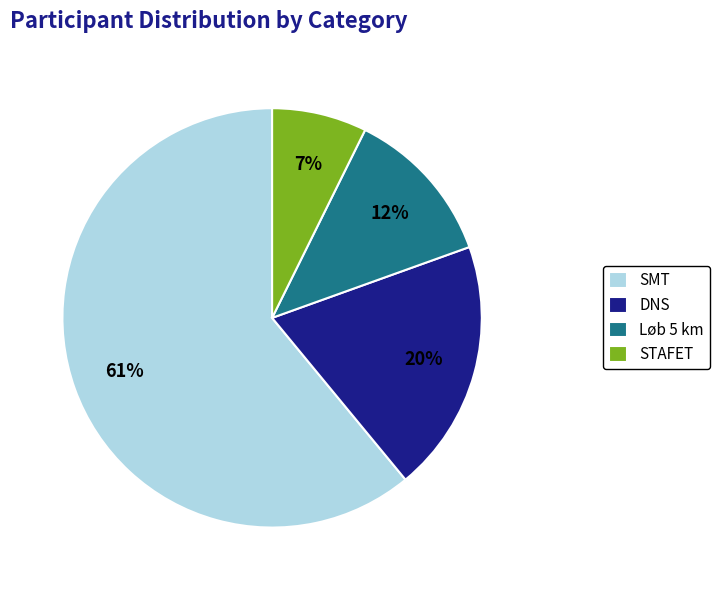

Count the number of slices in the pie.

4